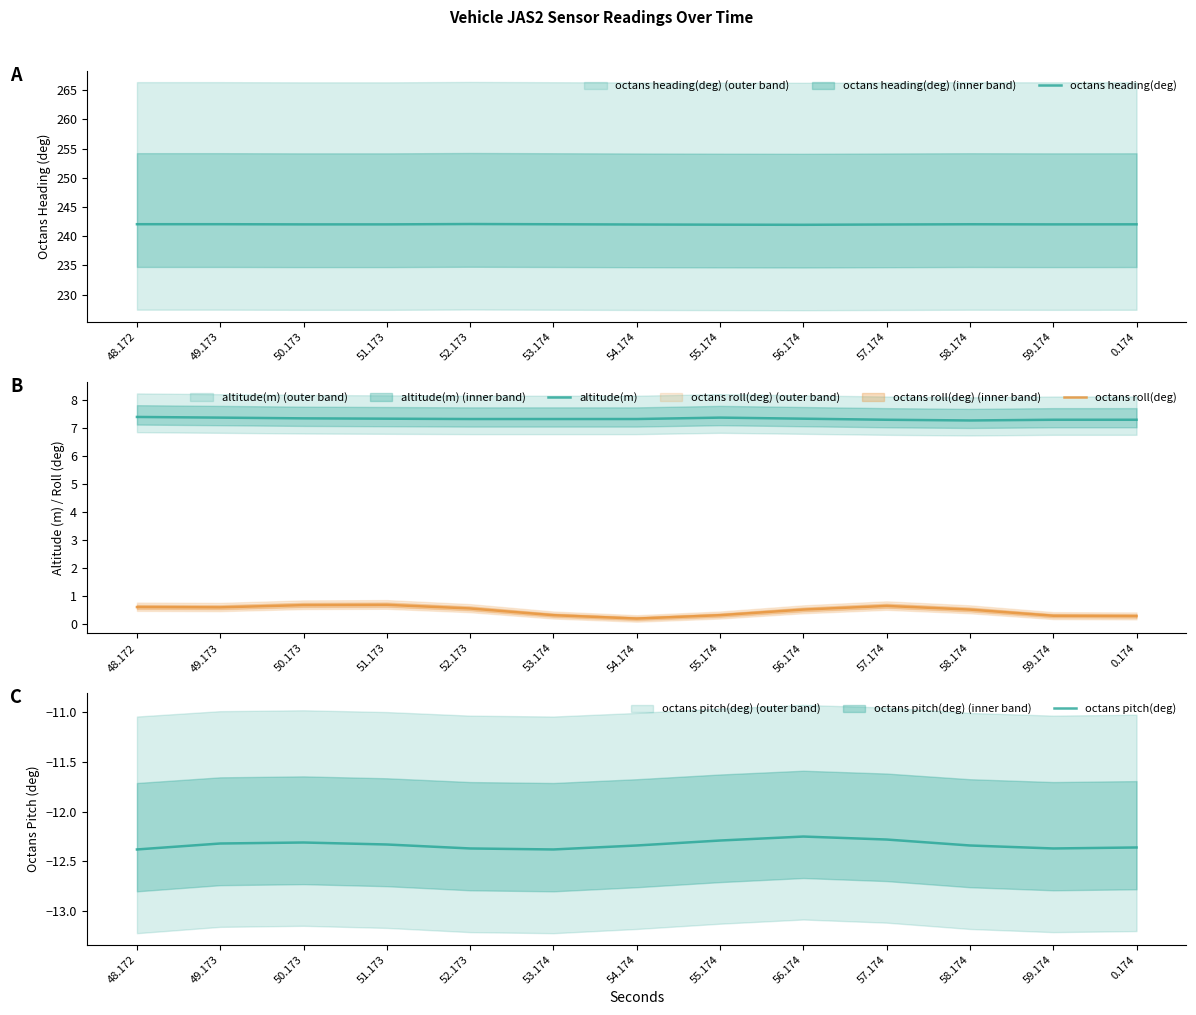

Rank the categories by octans pitch(deg) value from lowest to highest.

48.172, 53.174, 52.173, 59.174, 0.174, 54.174, 58.174, 51.173, 49.173, 50.173, 55.174, 57.174, 56.174